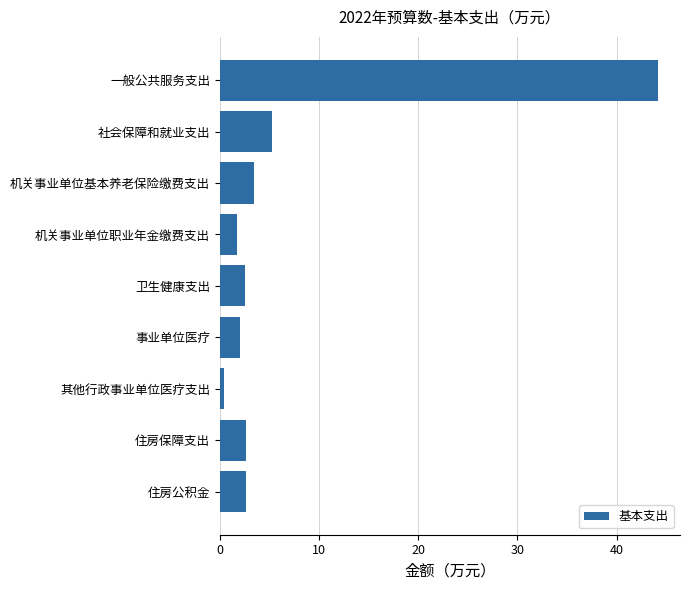

Which category has the lowest value across all series?

其他行政事业单位医疗支出